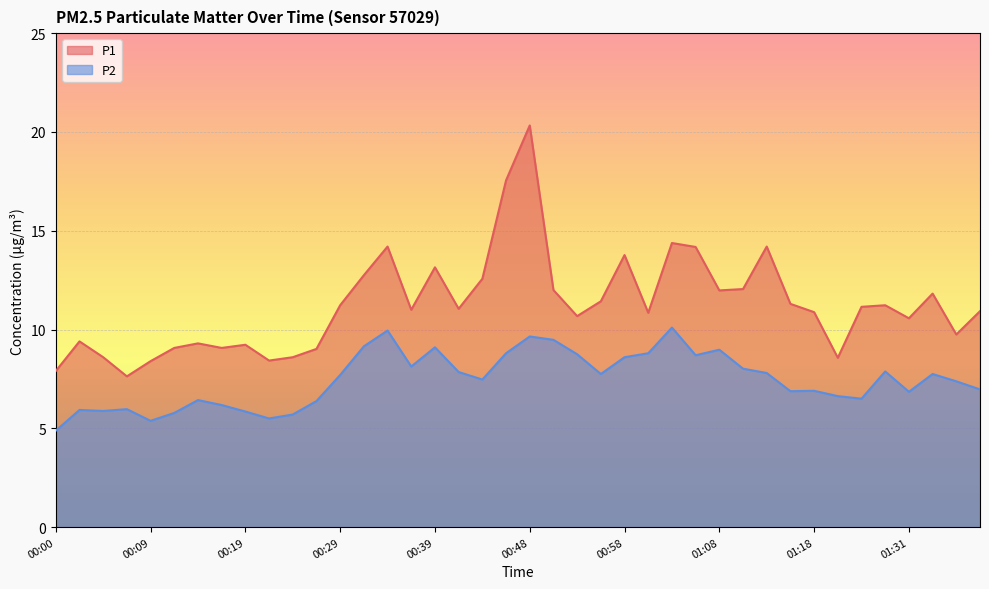

True or false: P1 has more than 2 points higher than both neighbors.

True